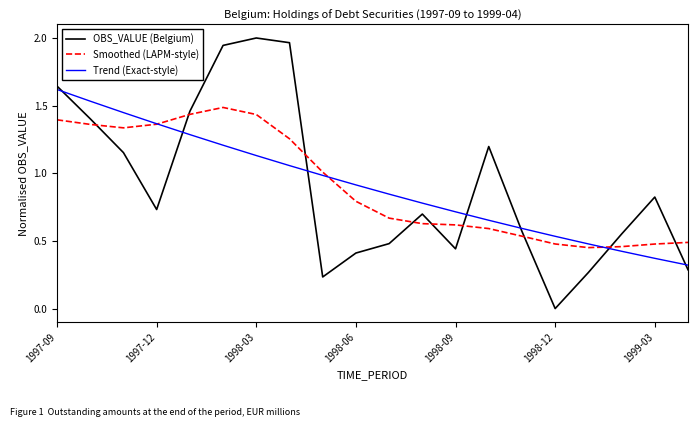

Does the chart display data point markers on the line(s)?

No